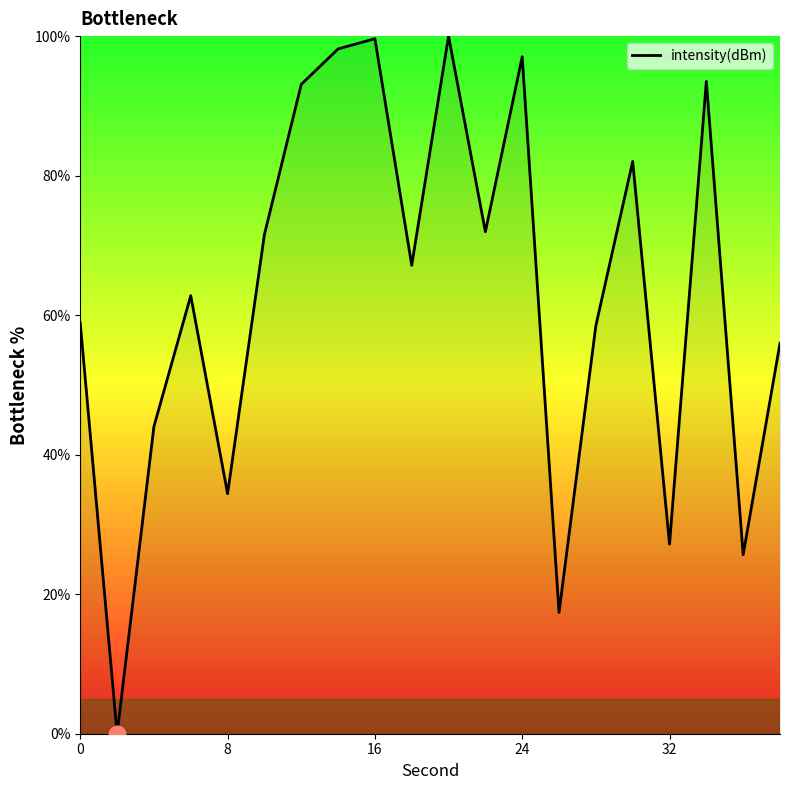

How many categories are shown in the chart?

20